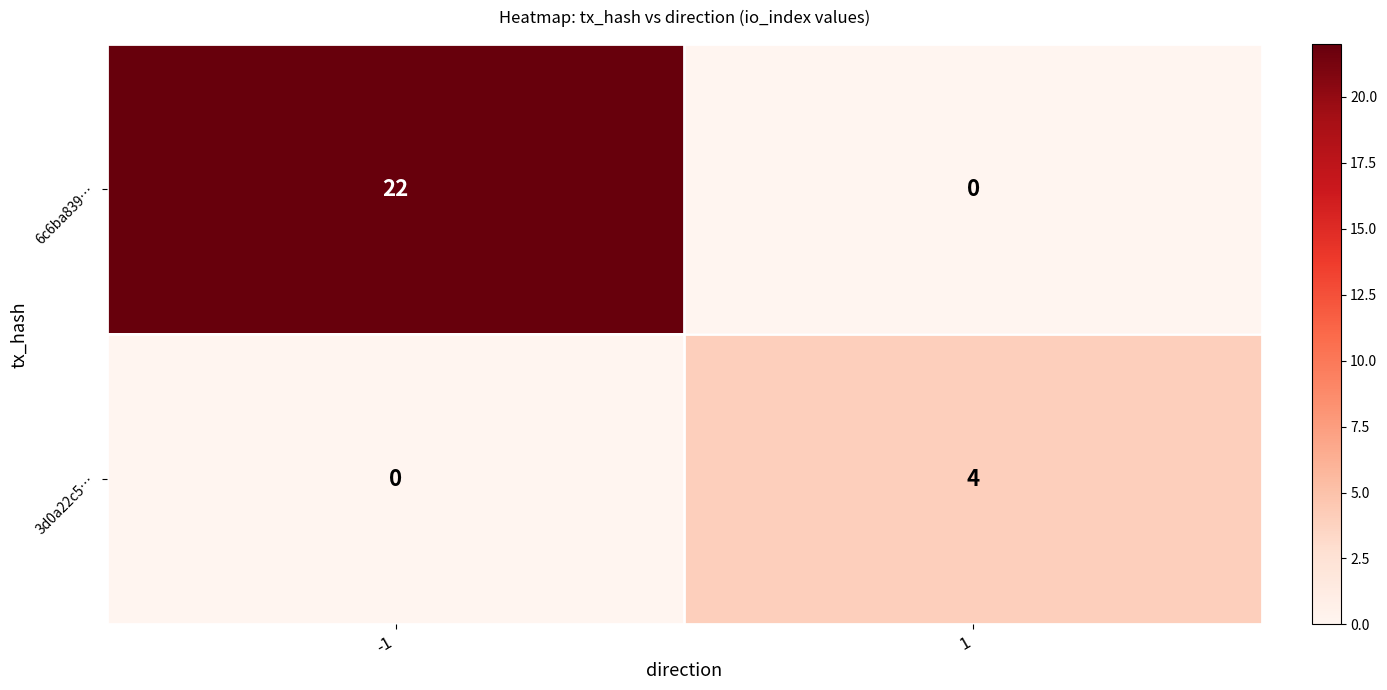

Reading left to right, list all the values displayed in this chart.

6c6ba839…: 22	0
3d0a22c5…: 0	4